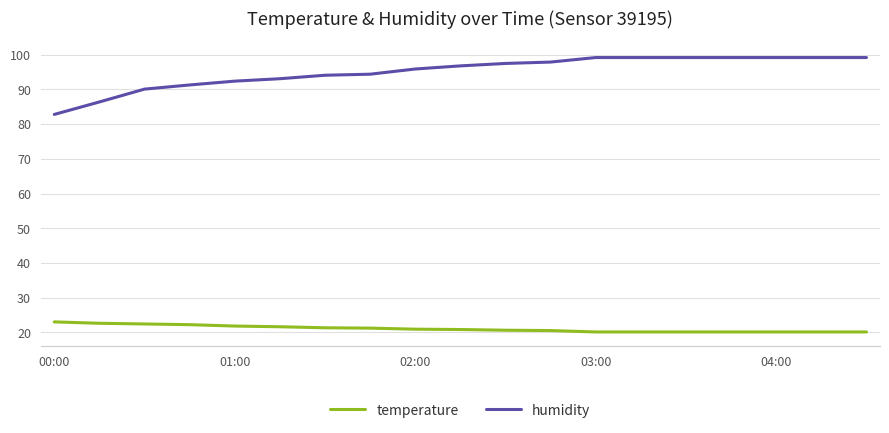

Which series has the largest total across all categories?

humidity